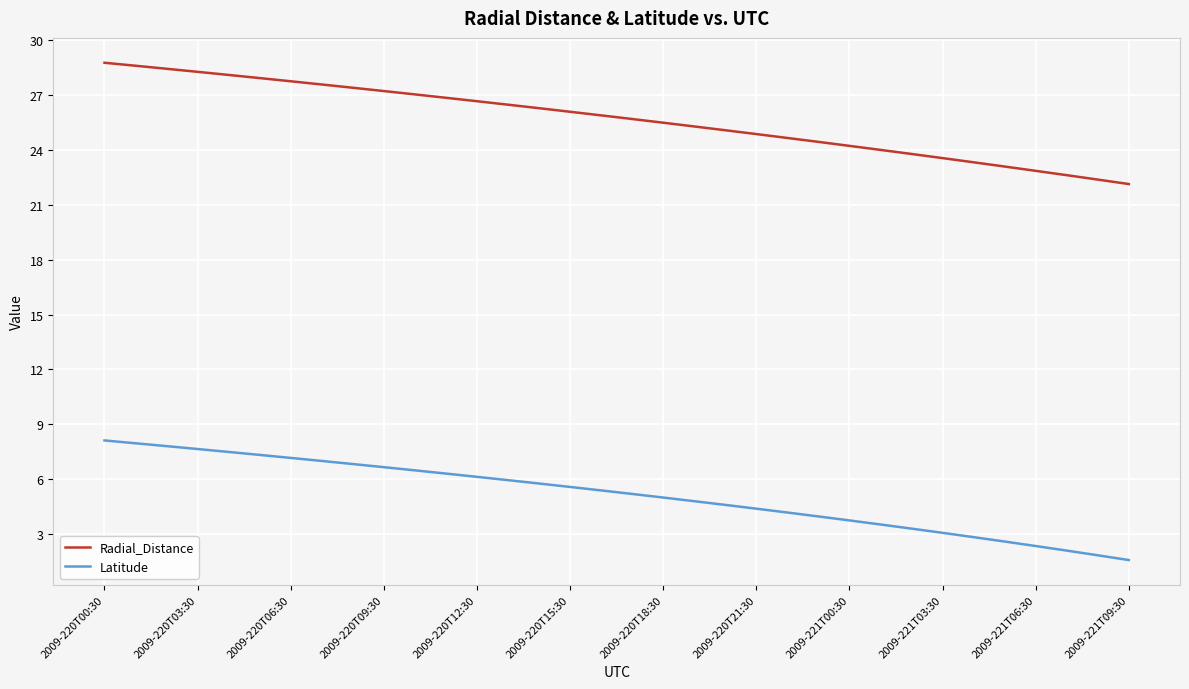

What is the lowest value of the Latitude series?

1.6